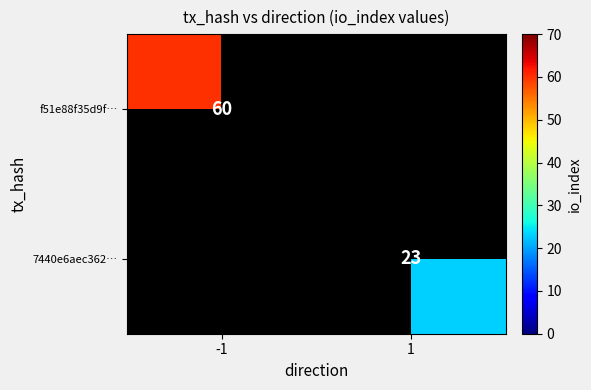

True or false: f51e88f35d9f… has a value of 60 at -1.

True